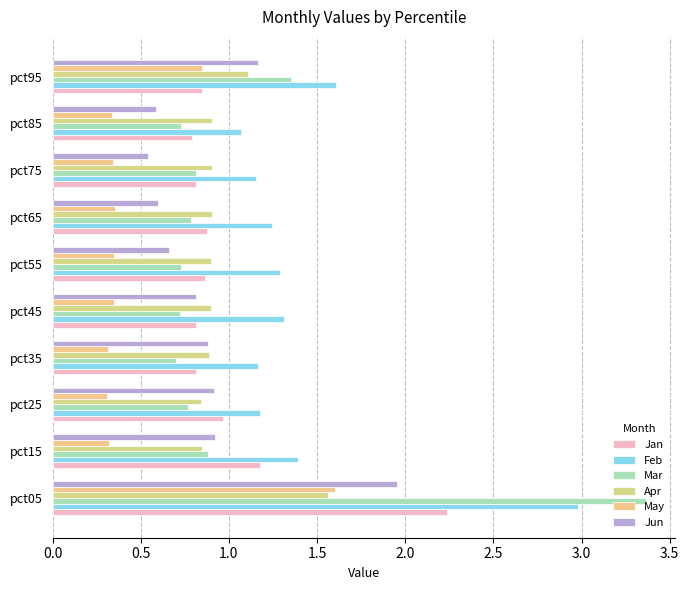

Which series has the largest range (max minus min)?

Mar